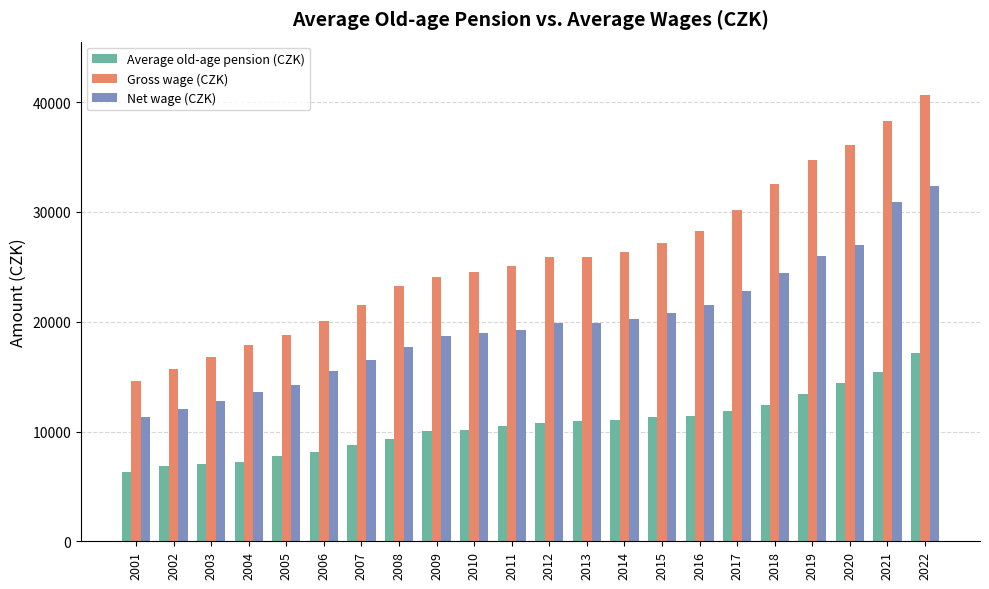

Rank the series at 2002 from lowest to highest value.

Average old-age pension (CZK), Net wage (CZK), Gross wage (CZK)